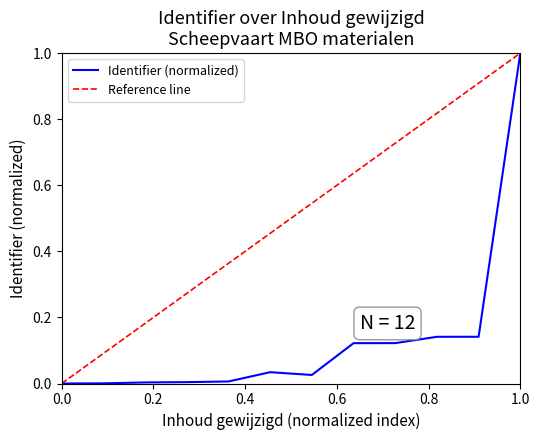

Count the number of data series in this chart.

1